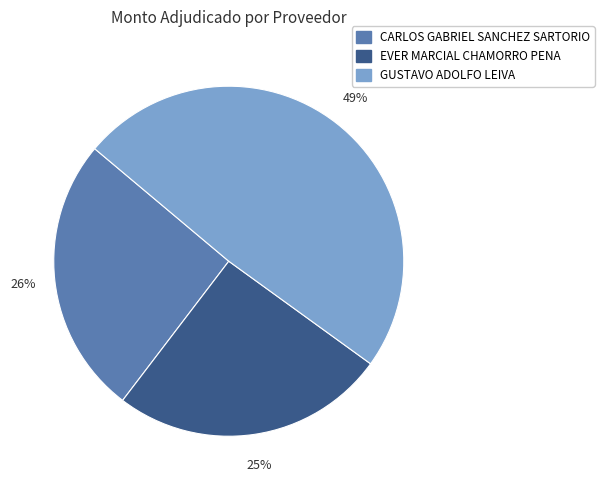

To the nearest percent, what is the combined percentage of GUSTAVO ADOLFO LEIVA and EVER MARCIAL CHAMORRO PENA?

74%